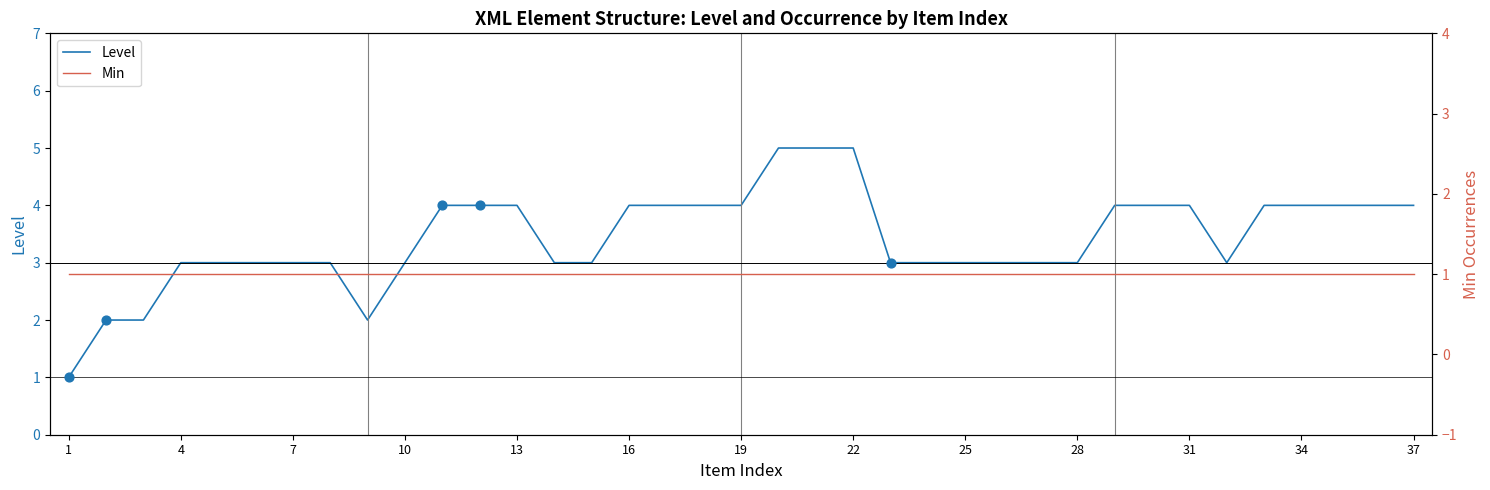

Which series reaches the maximum Y coordinate?

Level